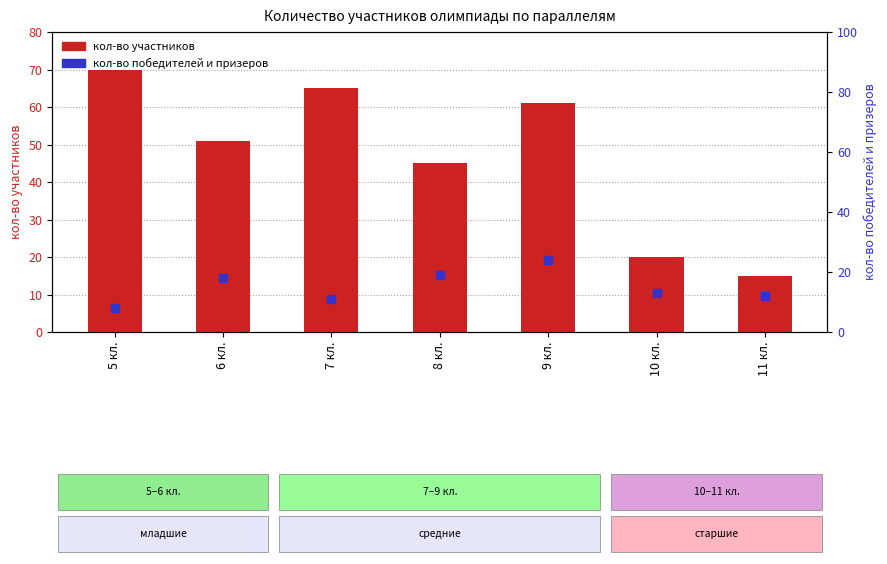

What is the total value across all series at 9 кл.?

85